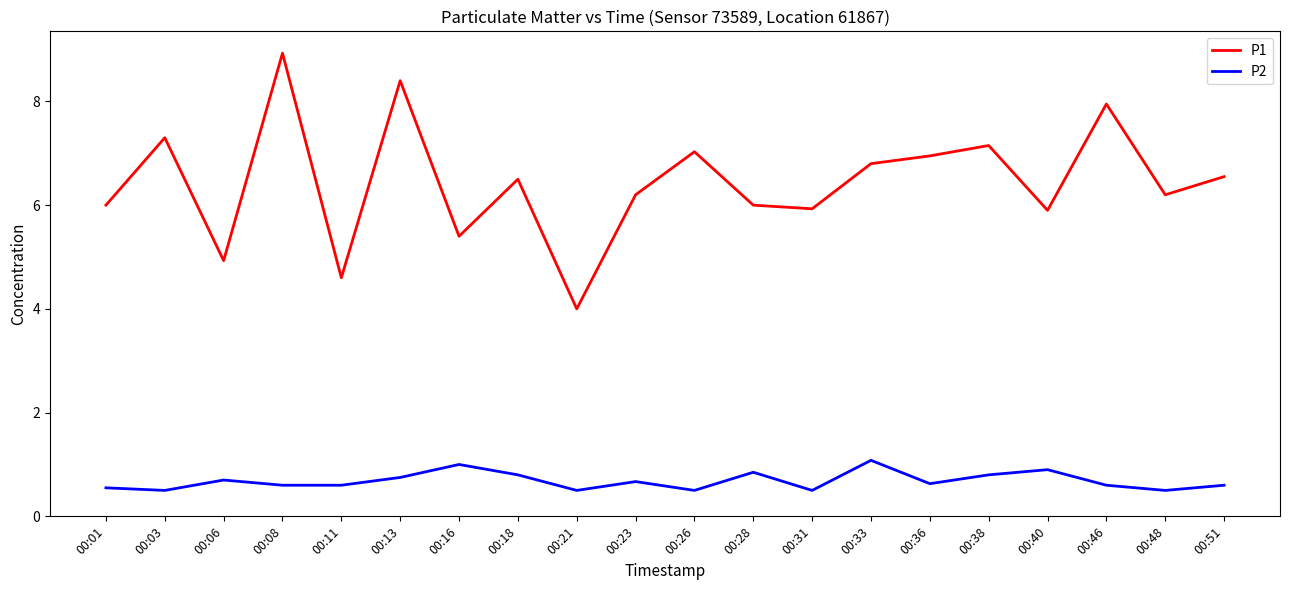

True or false: P1 has a value of 3.5 at 00:38.

False